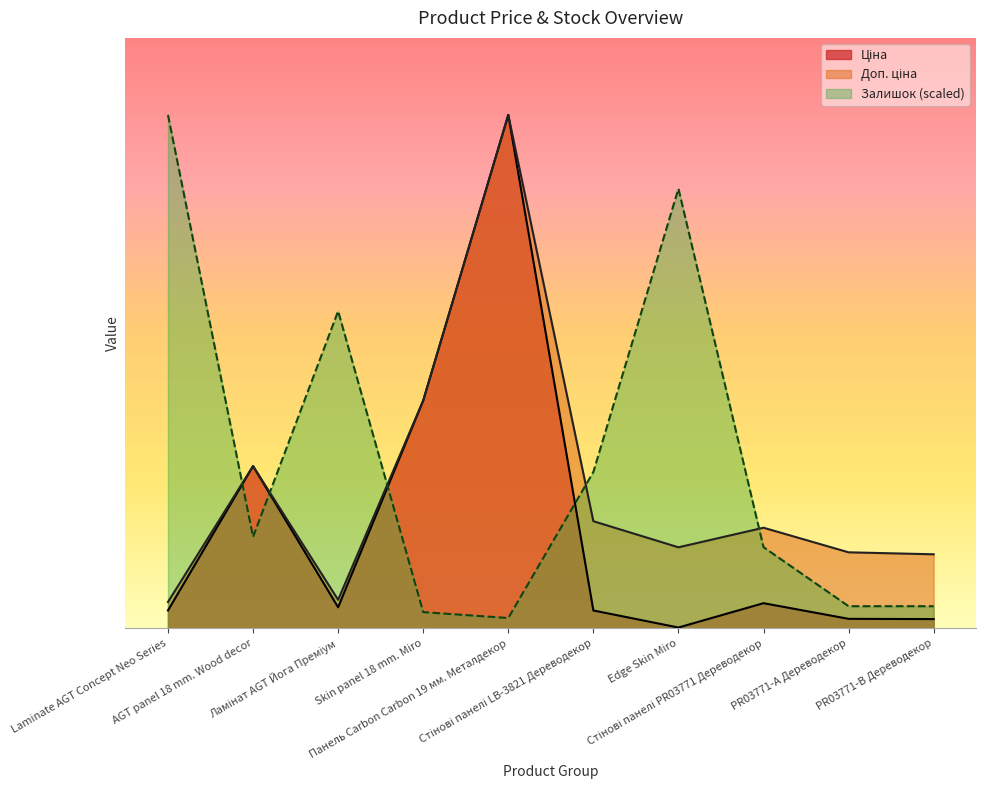

Reading left to right, transcribe all the data shown in this chart.

Ціна: 679.8	6182.6	802.1	8679.5	19564.9	680.4	30.9	958.4	362.1	352.6
Доп. ціна: 1004.1	6182.6	1087.0	8679.5	19564.9	4082.3	3088.0	3833.8	2896.6	2821.2
Залишок: 19564.9	3485.7	12087.5	618.4	393.5	5959.4	16753.8	3092.2	843.3	843.3